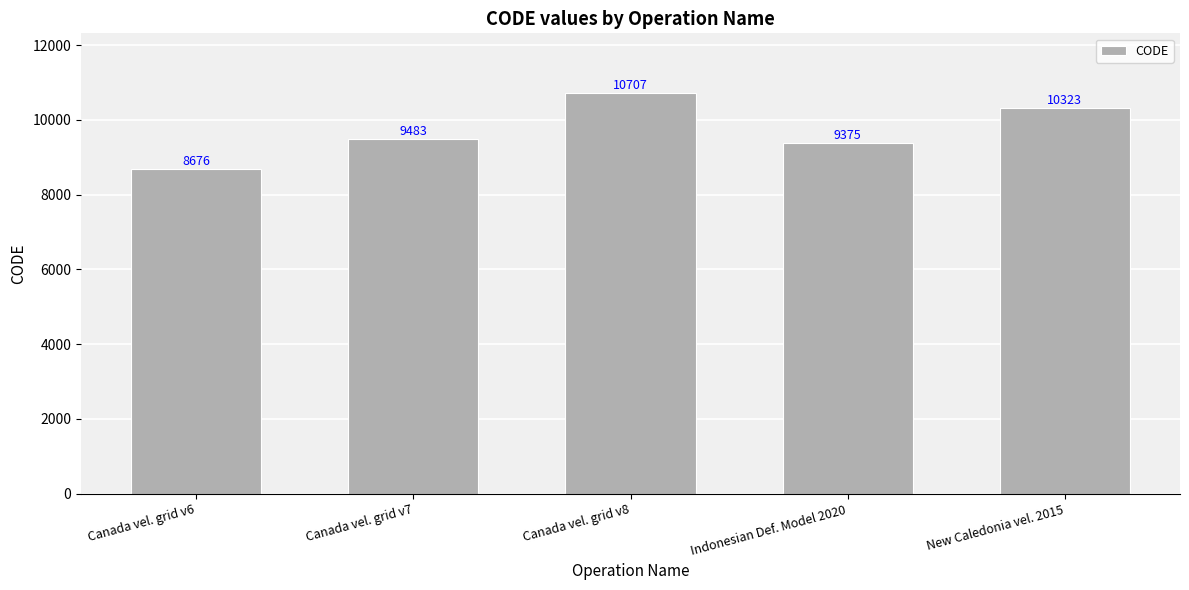

Reading left to right, list all the values displayed in this chart.

Canada vel. grid v6=8676	Canada vel. grid v7=9483	Canada vel. grid v8=10707	Indonesian Def. Model 2020=9375	New Caledonia vel. 2015=10323